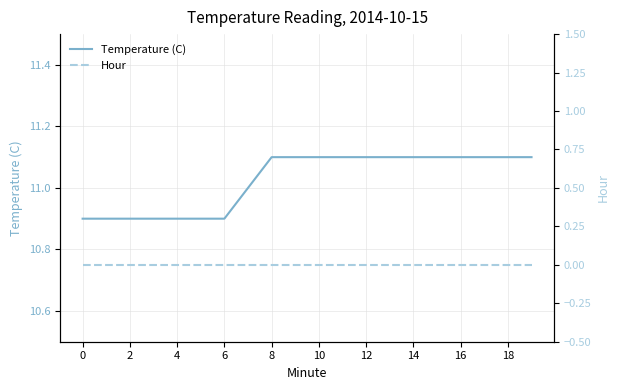

The value of Hour at 11 is 0.0. True or false?

True